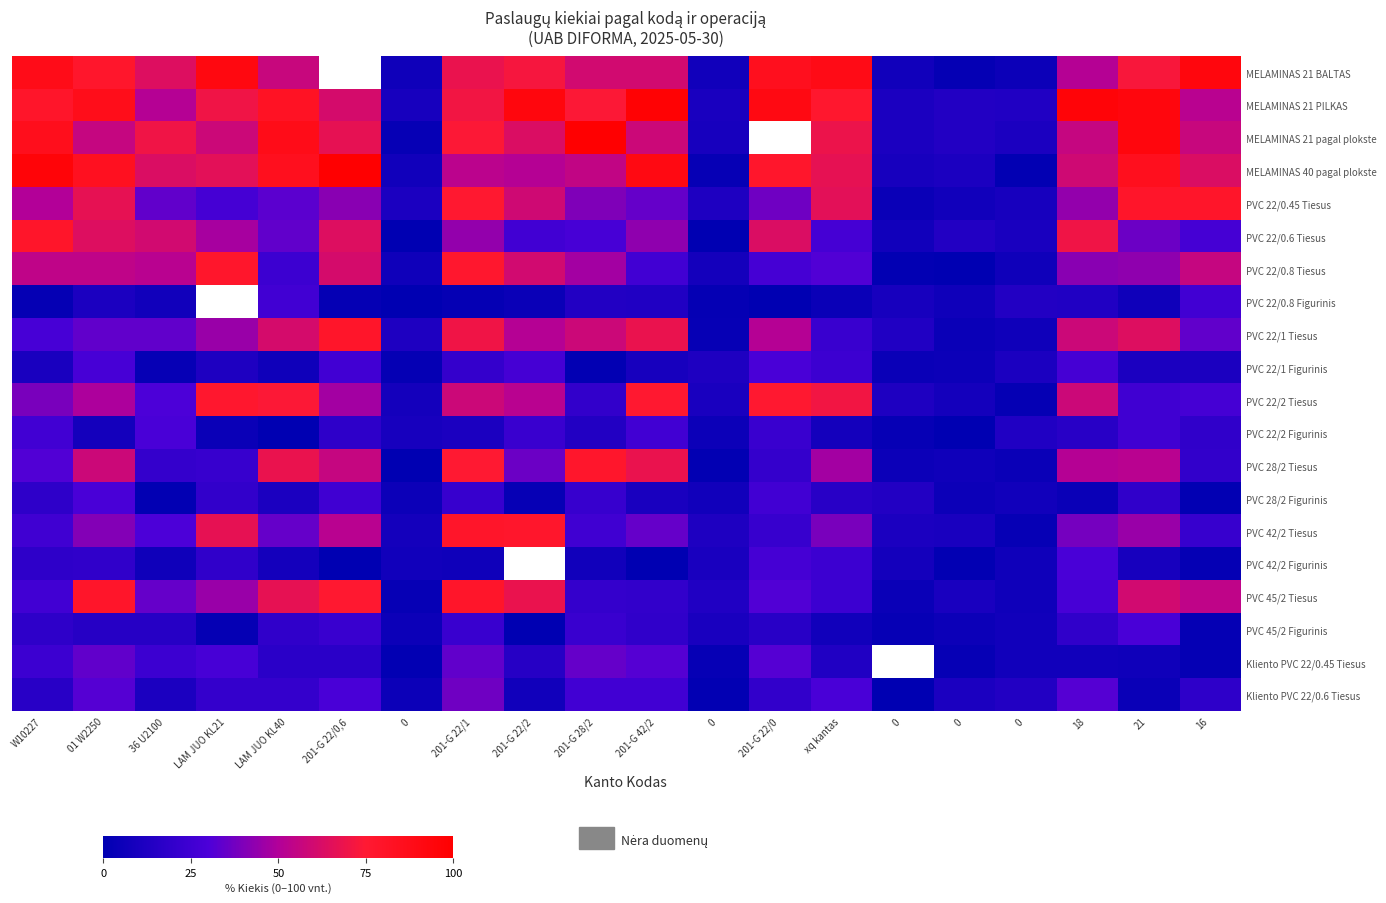

What is the approximate value of MELAMINAS 21 BALTAS at 0?

6.0